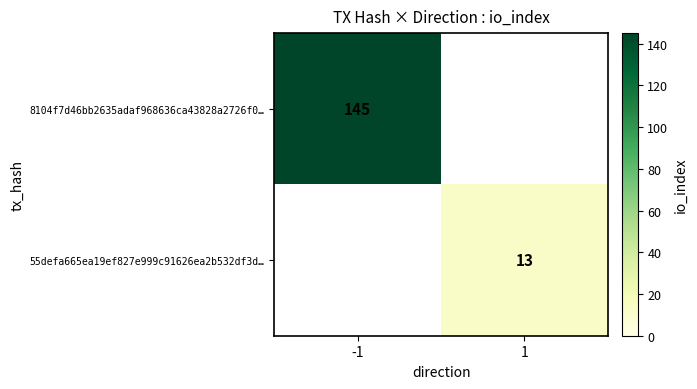

Is the value of 55defa665ea19ef827e999c91626ea2b532df3d… at 1 greater than the value of 8104f7d46bb2635adaf968636ca43828a2726f0… at -1?

No